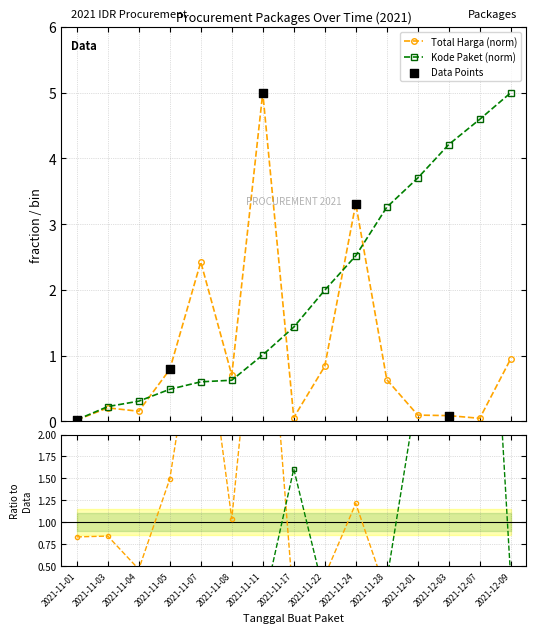

What is the highest value of the Kode Paket (norm) series?

5.0